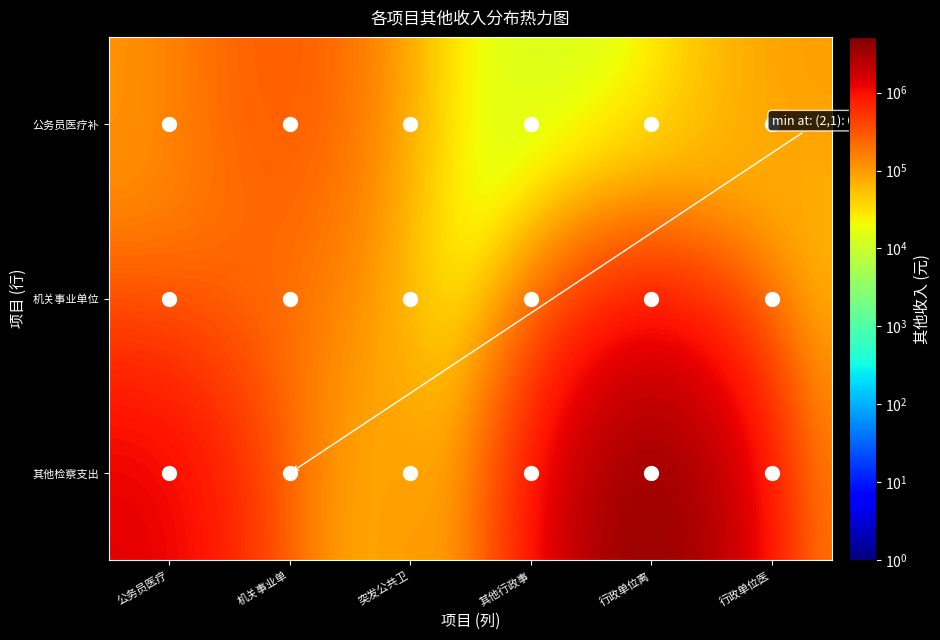

Reading left to right, extract all data points from this chart.

公务员医疗补: 公务员医疗=107707.6	机关事业单=364851.8	突发公共卫=19429.0	其他行政事=13600.0	行政单位离=7150.0	行政单位医=98554.1
机关事业单位: 公务员医疗=137706.3	机关事业单=233110.3	突发公共卫=12000.0	其他行政事=11750.0	行政单位离=174477.0	行政单位医=45374.0
其他检察支出: 公务员医疗=1404489.0	机关事业单=0.0	突发公共卫=138597.5	其他行政事=37400.0	行政单位离=5166036.9	行政单位医=17500.0